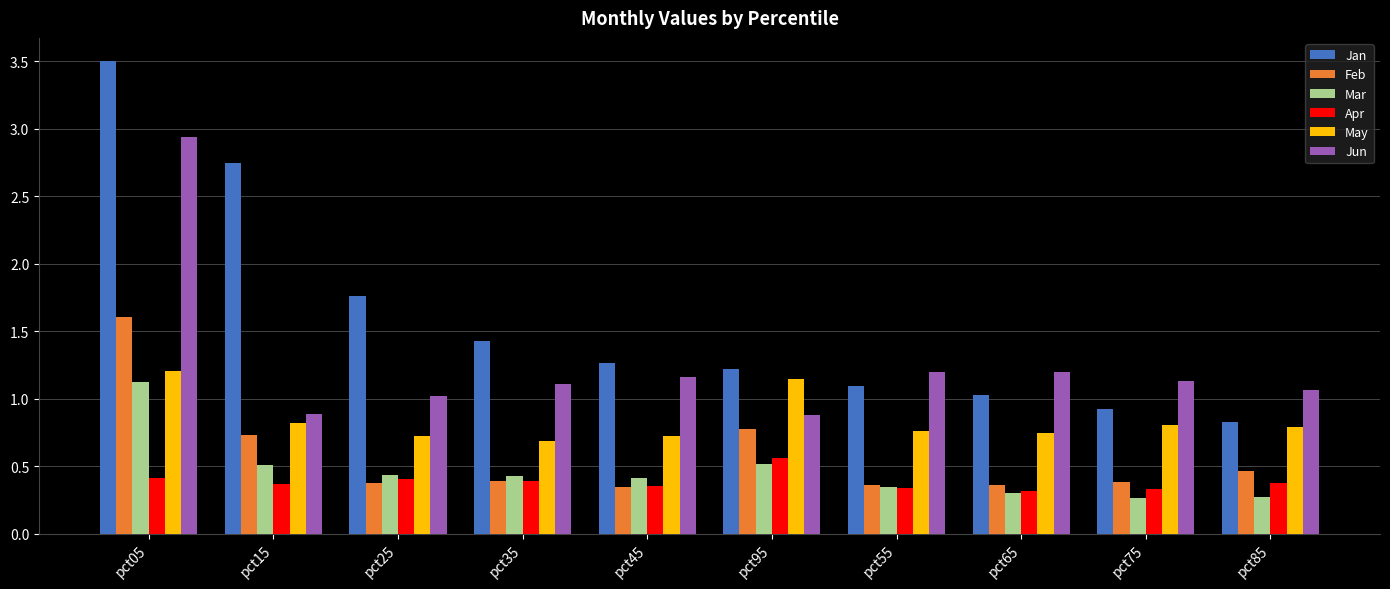

Where is May nearest to the value 0?

pct35